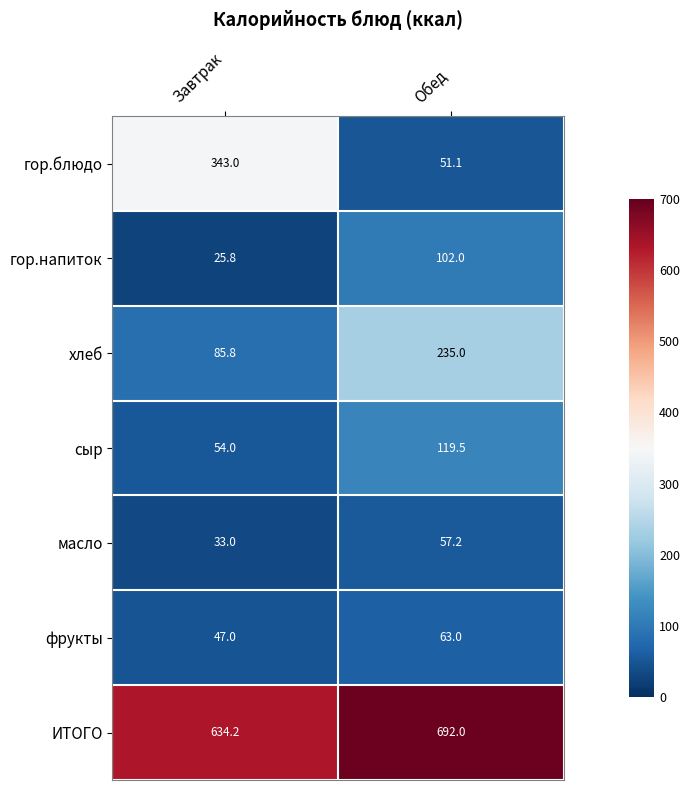

The ИТОГО series shows 692.0 at Обед. True or false?

True